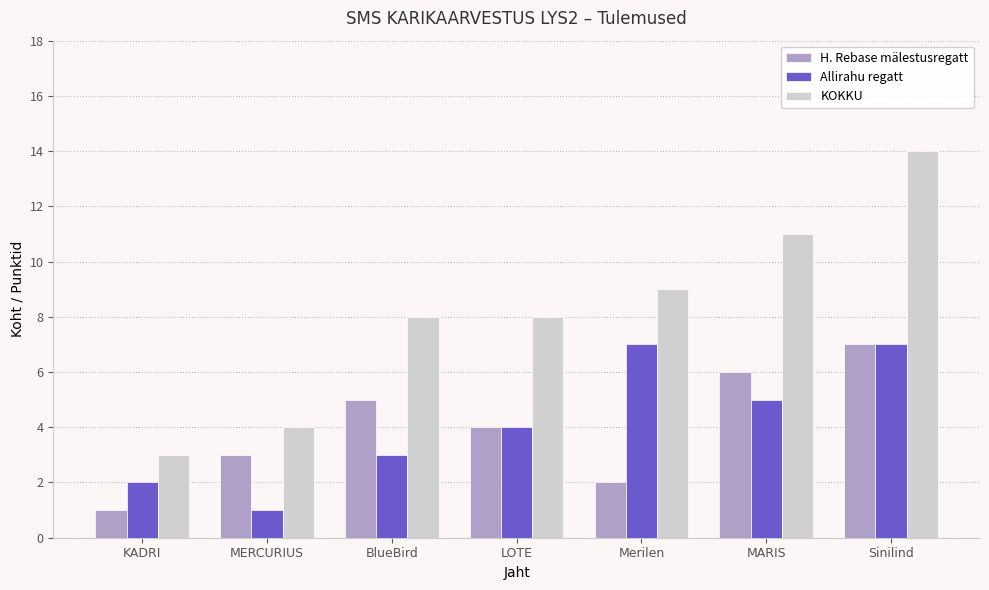

Count the H. Rebase mälestusregatt values in the range 2 to 6.

5